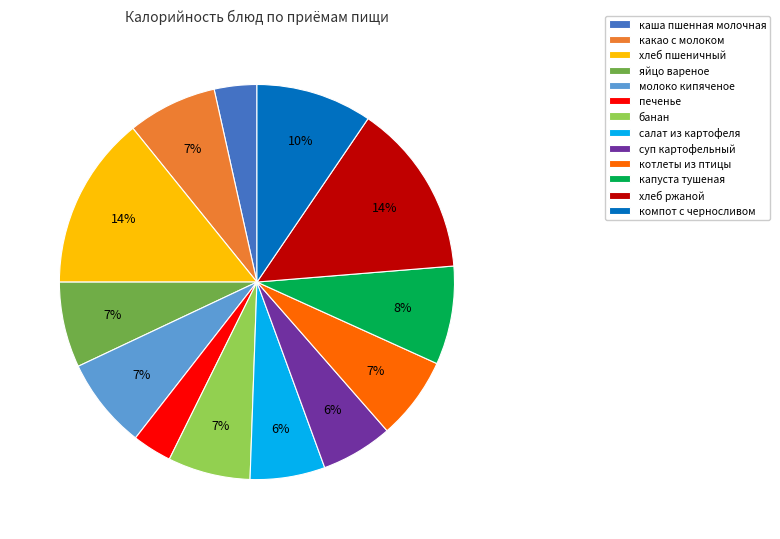

What percentage is the котлеты из птицы slice, to the nearest percent?

7%